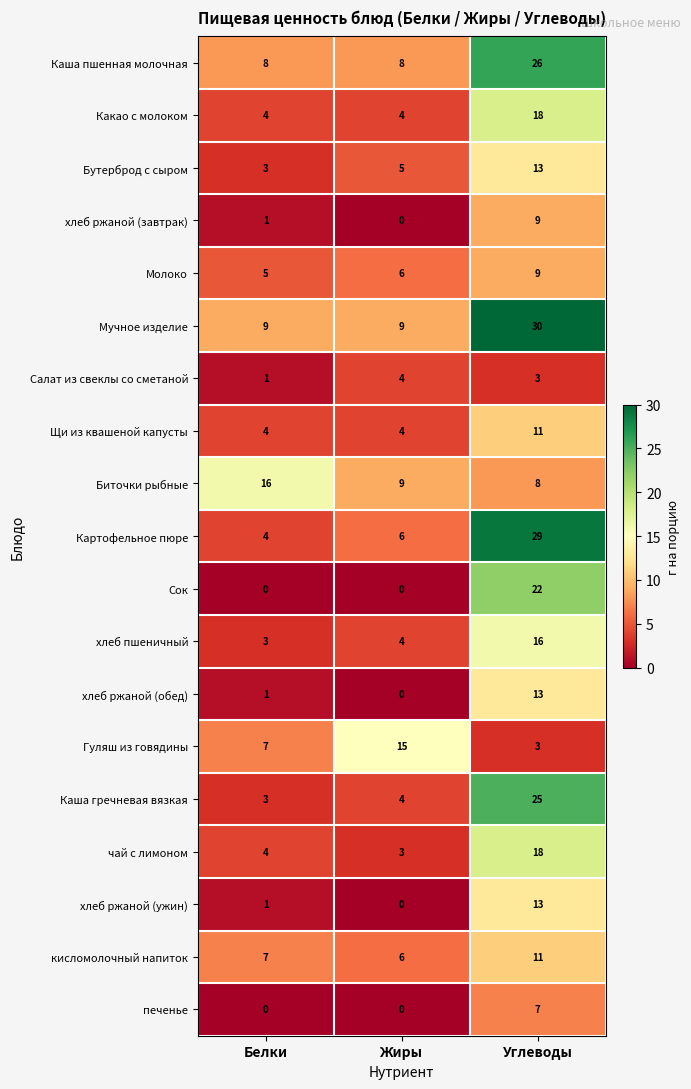

Read the Биточки рыбные value at Жиры.

9